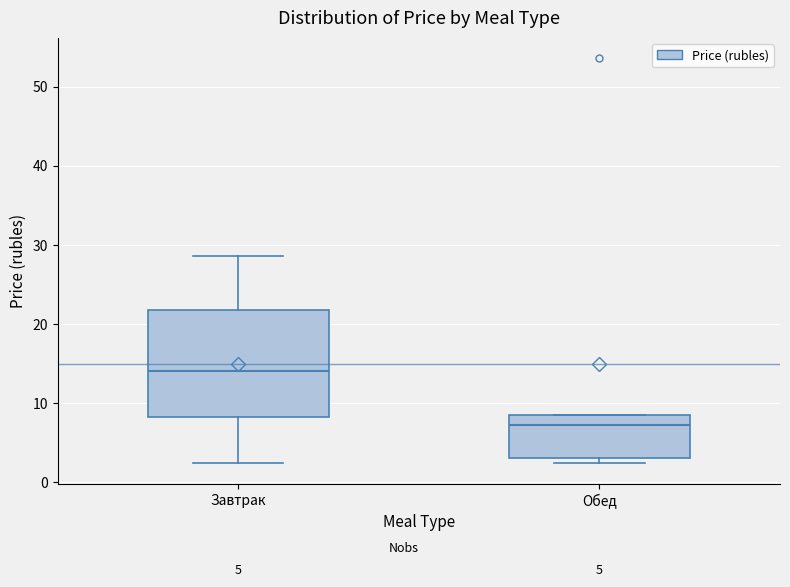

Which box has the lowest median line?

Обед